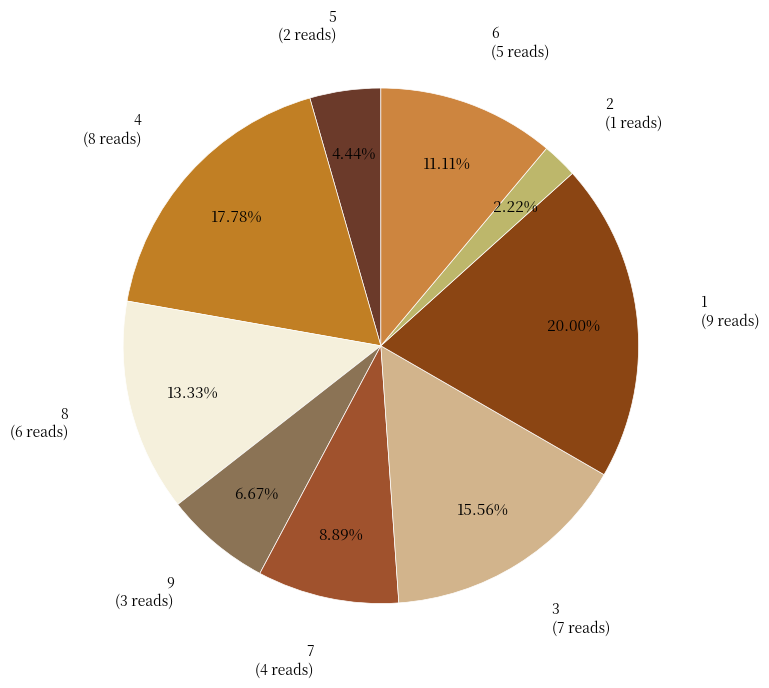

To the nearest percent, what is the average slice percentage?

11%